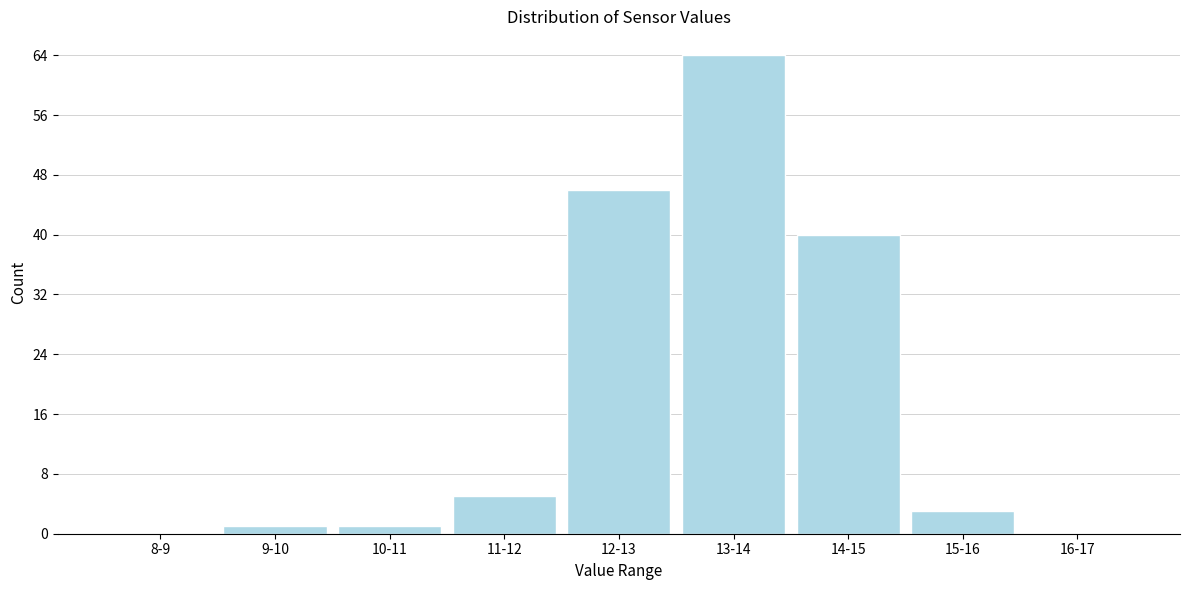

Reading left to right, transcribe all the data shown in this chart.

8-9=0	9-10=1	10-11=1	11-12=5	12-13=46	13-14=64	14-15=40	15-16=3	16-17=0